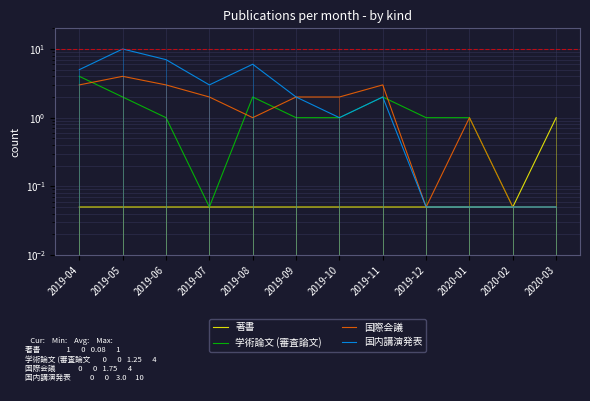

The 学術論文 (審査論文) series shows 1.5 at 2019-09. True or false?

False